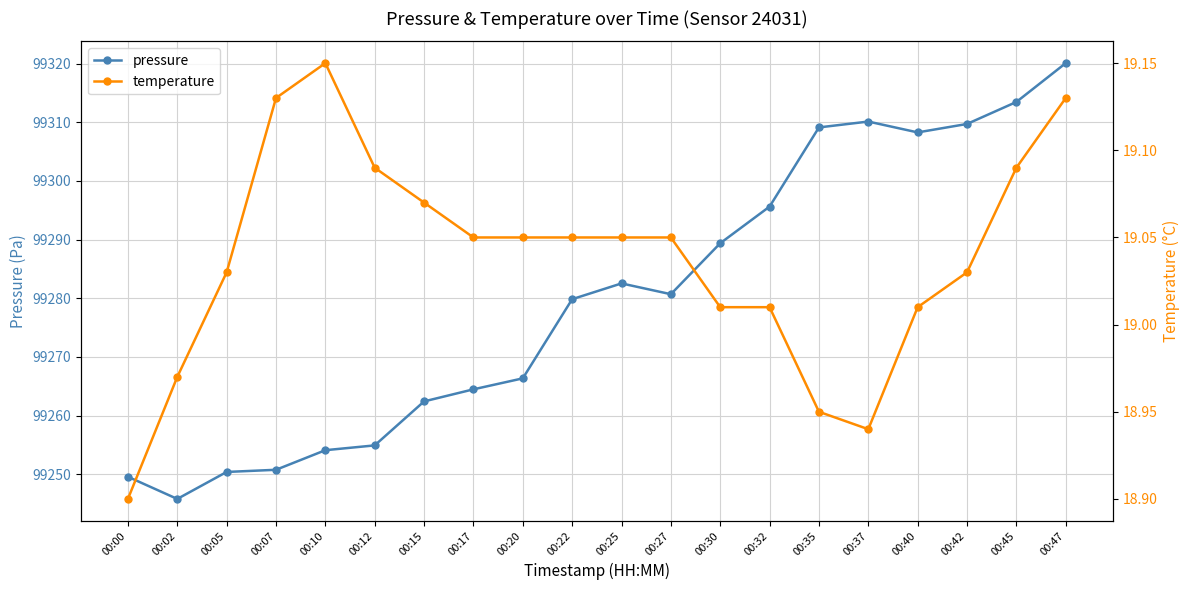

What is the total value across all series at 00:15?

99281.5